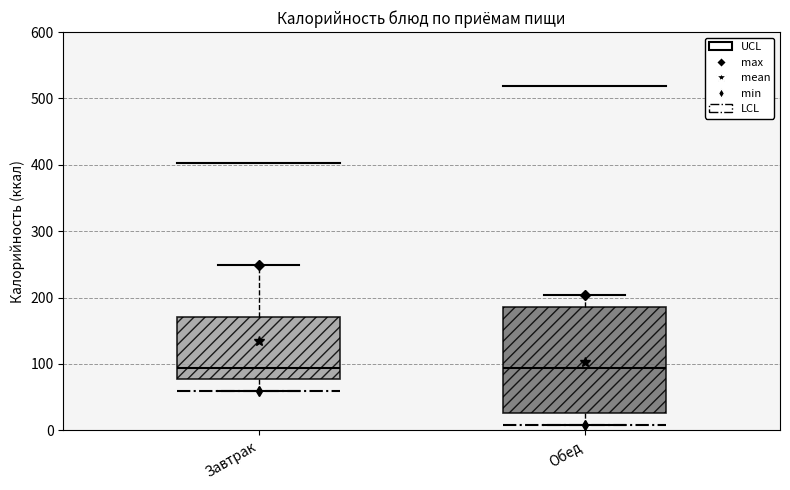

Where does the upper whisker of the box for Обед end on the y-axis? The values are not printed on the chart, so give them approximately, as read against the axis.

200